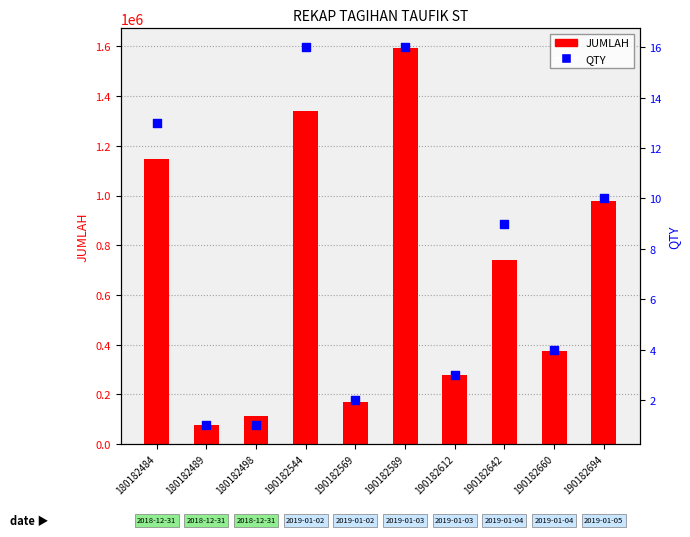

At which category is the sum across all series the highest?

190182589